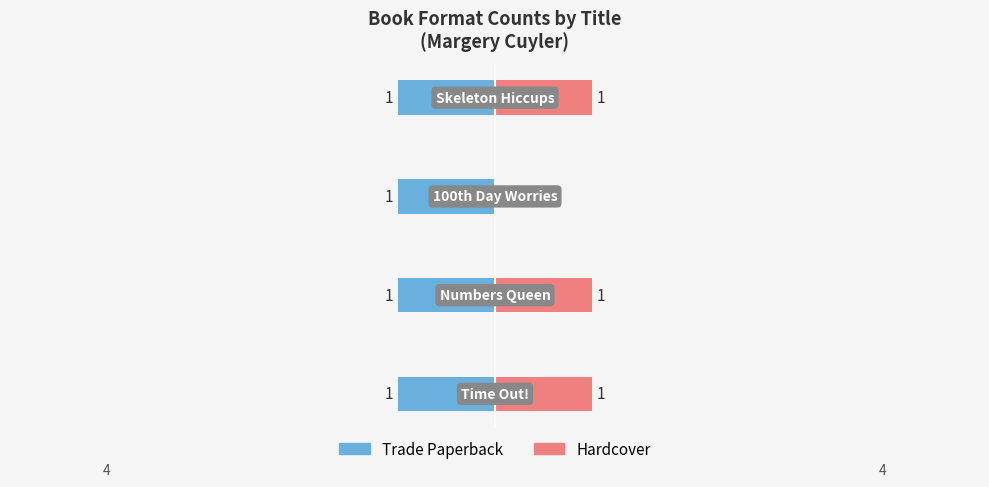

What is the sum of all Hardcover values?

3.0